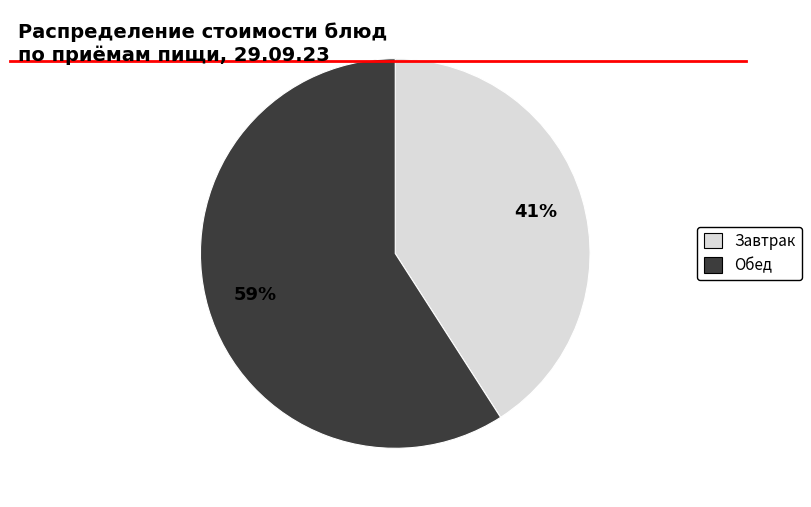

To the nearest percent, what is the average slice percentage?

50%